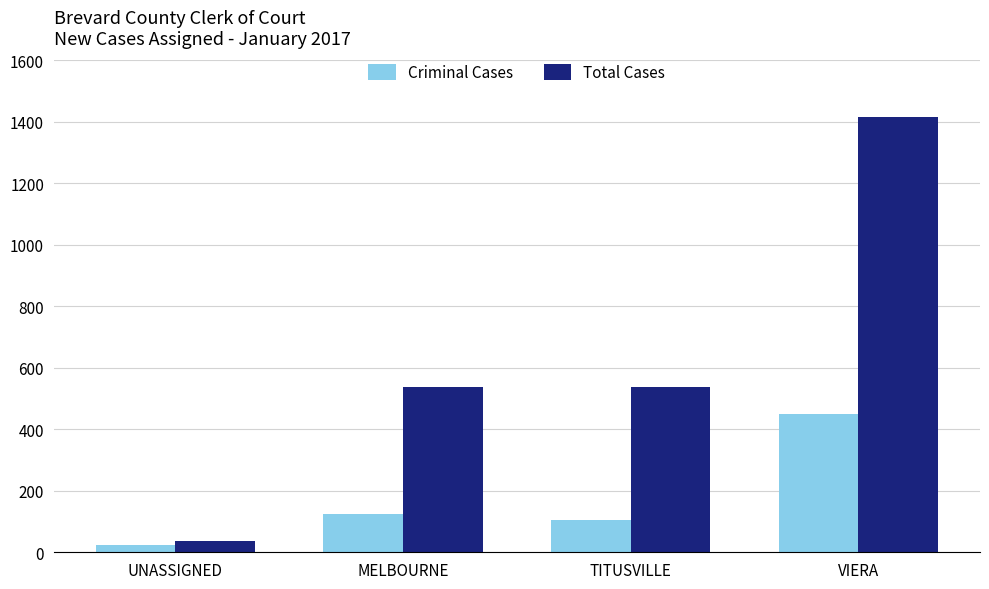

Is it true that Total Cases equals 1415 at VIERA?

True